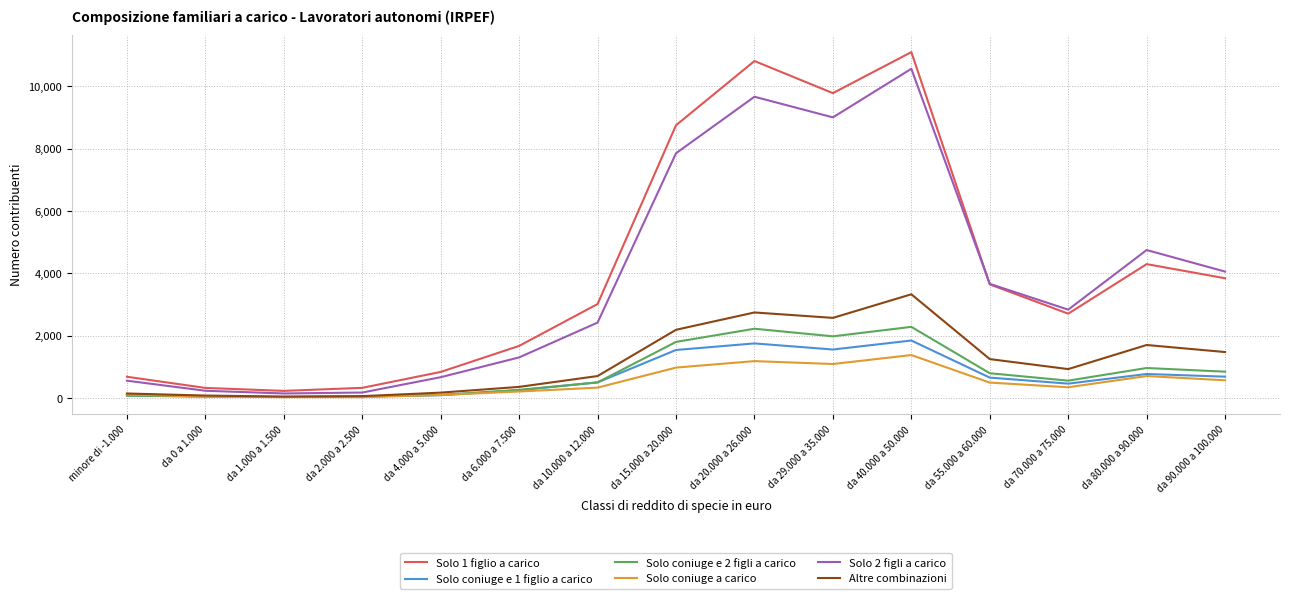

The Solo 1 figlio a carico series shows 9785 at da 29.000 a 35.000. True or false?

True